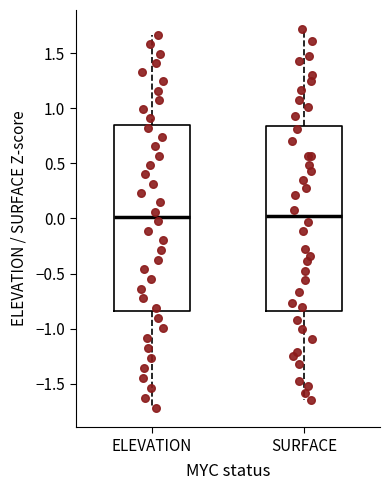

Where is the upper edge of the box for ELEVATION on the y-axis? The values are not printed on the chart, so give them approximately, as read against the axis.

0.85